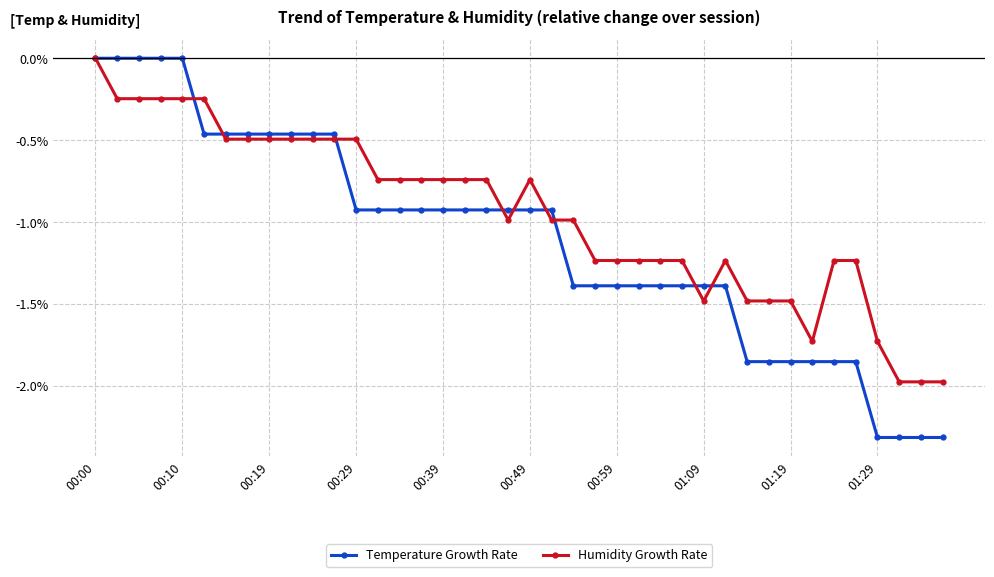

Which series has the largest total across all categories?

Humidity Growth Rate